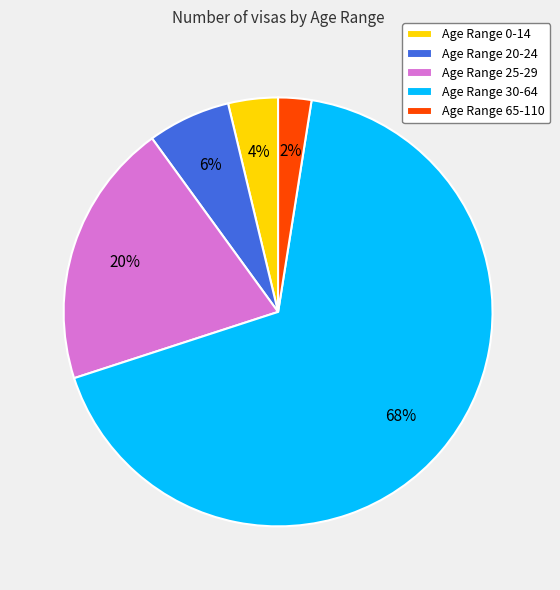

To the nearest percent, what portion does Age Range 25-29 represent?

20%